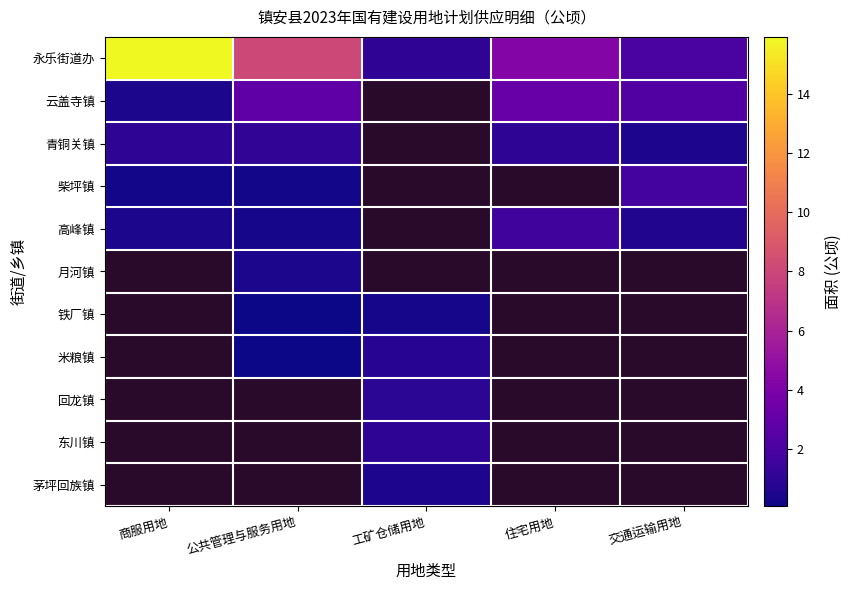

List the series in order of their peak value, highest first.

永乐街道办, 云盖寺镇, 柴坪镇, 高峰镇, 月河镇, 铁厂镇, 米粮镇, 回龙镇, 东川镇, 茅坪回族镇, 青铜关镇